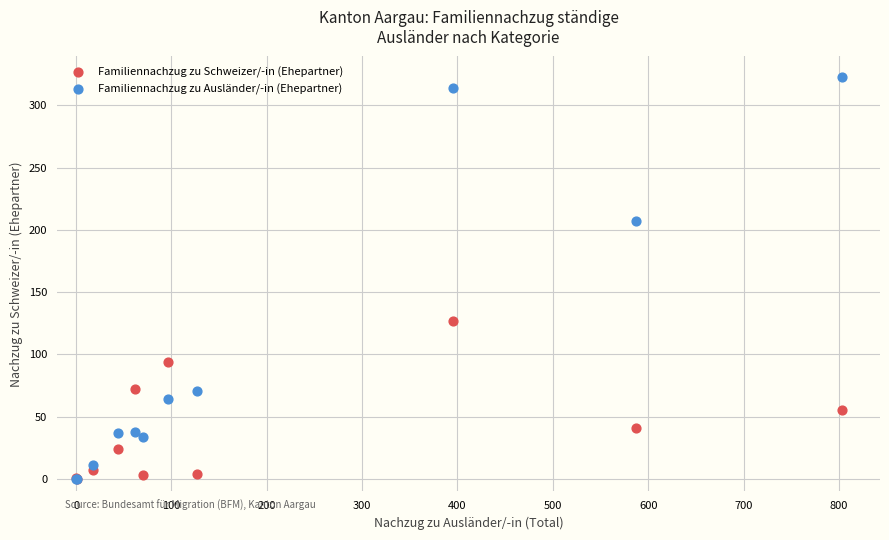

In the Familiennachzug zu Ausländer/-in (Ehepartner) series, what Y value is closest to 161?

207